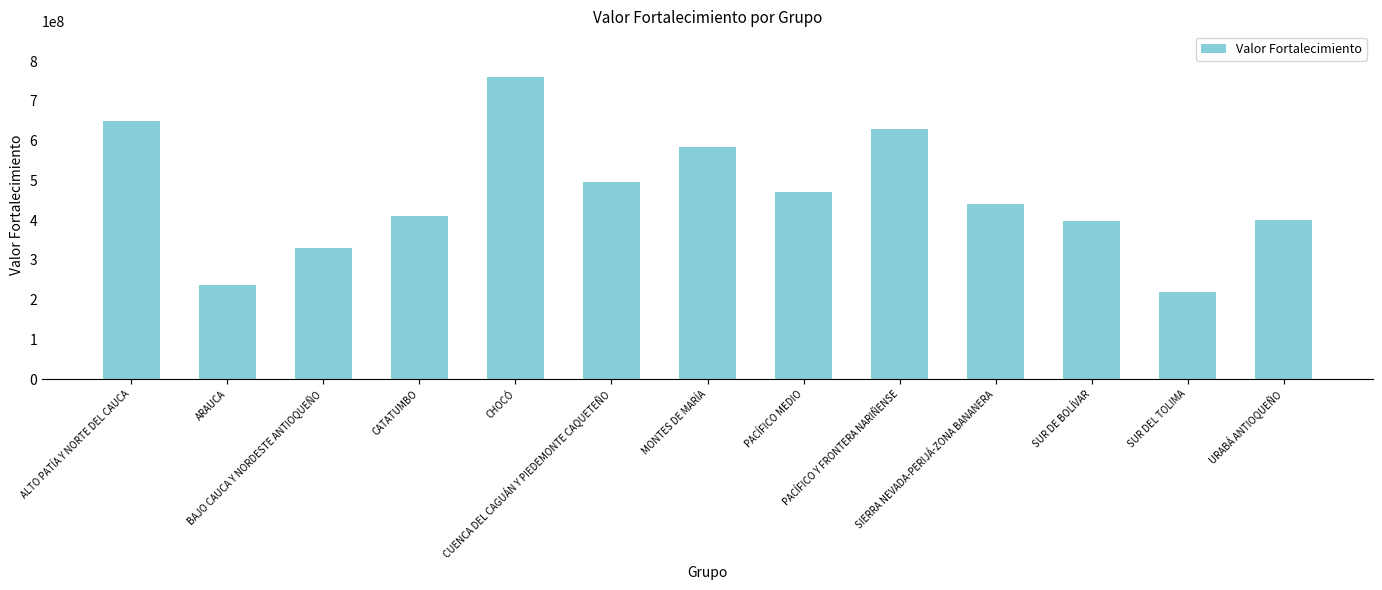

What is the average value?

462981858.2